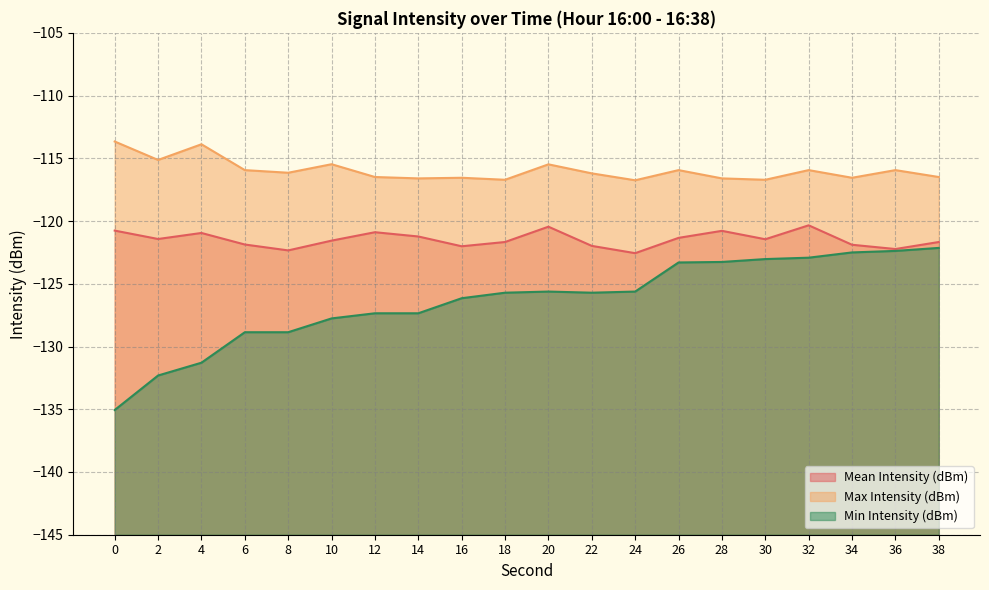

True or false: Min Intensity (dBm) and Mean Intensity (dBm) cross at least once.

False